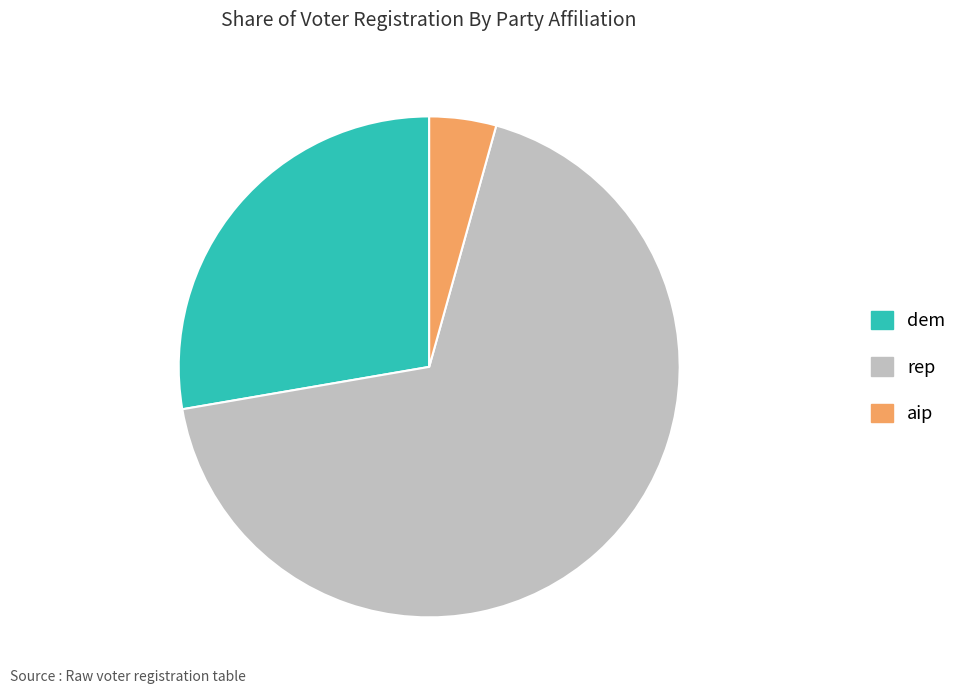

Which slice is the smallest?

aip